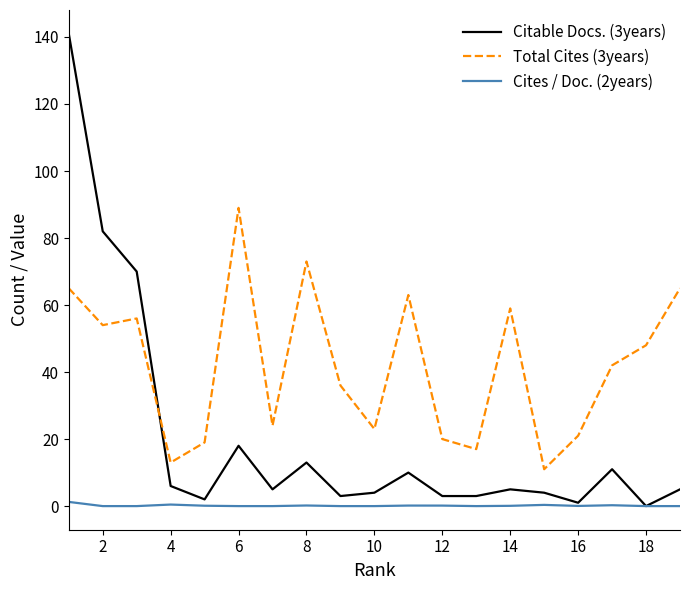

What is the highest value of the Citable Docs. (3years) series?

141.0